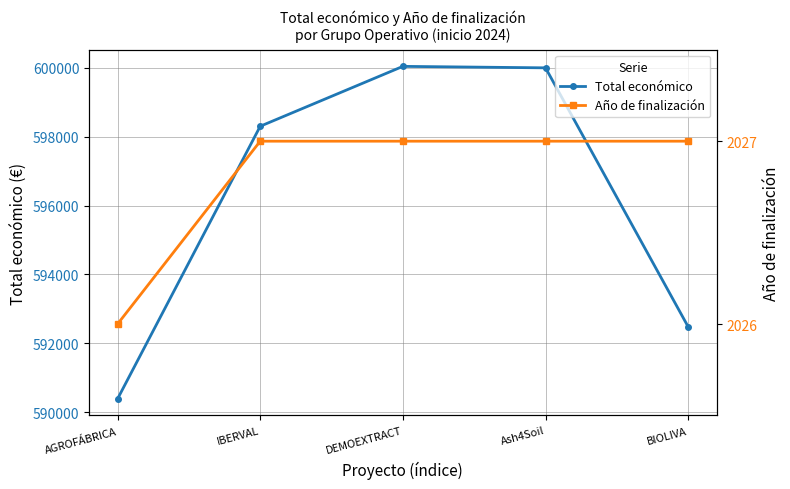

Rank the series by their maximum value, from lowest to highest.

Año de finalización, Total económico